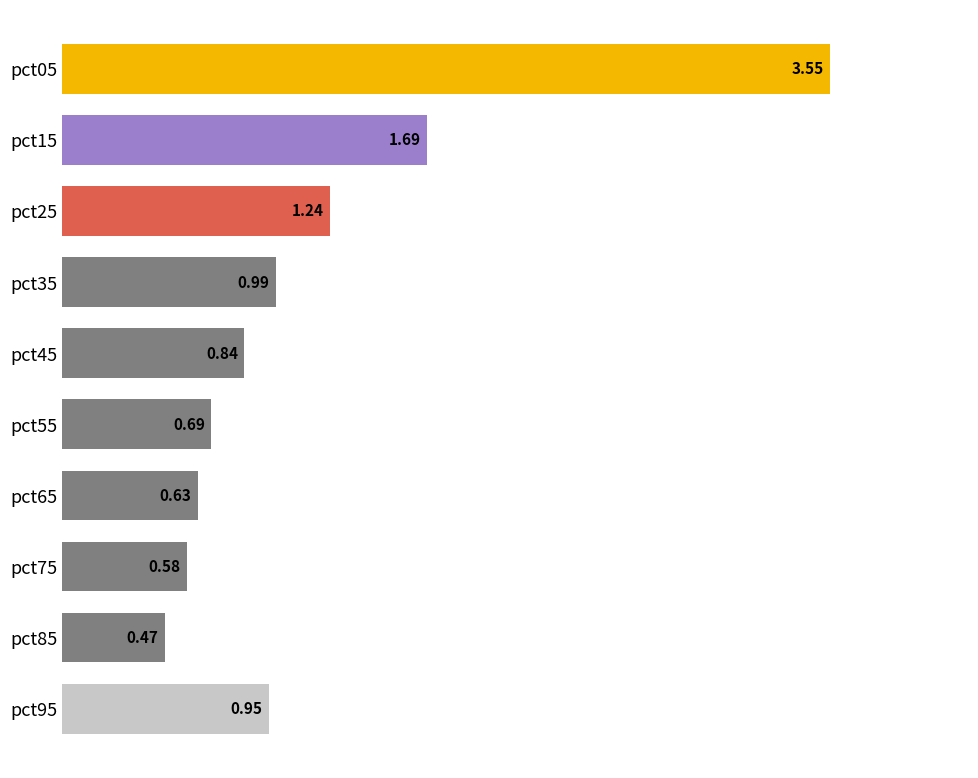

How many bars are there in total?

10